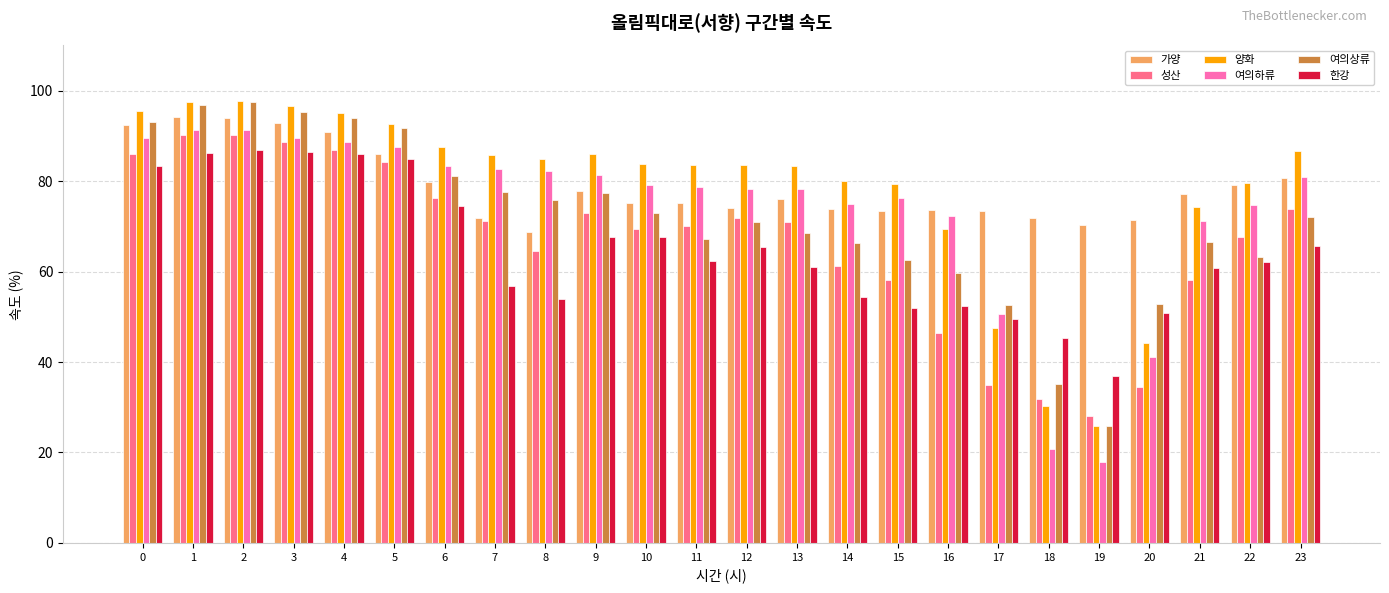

Are the bars grouped side by side (vs. stacked)?

Yes